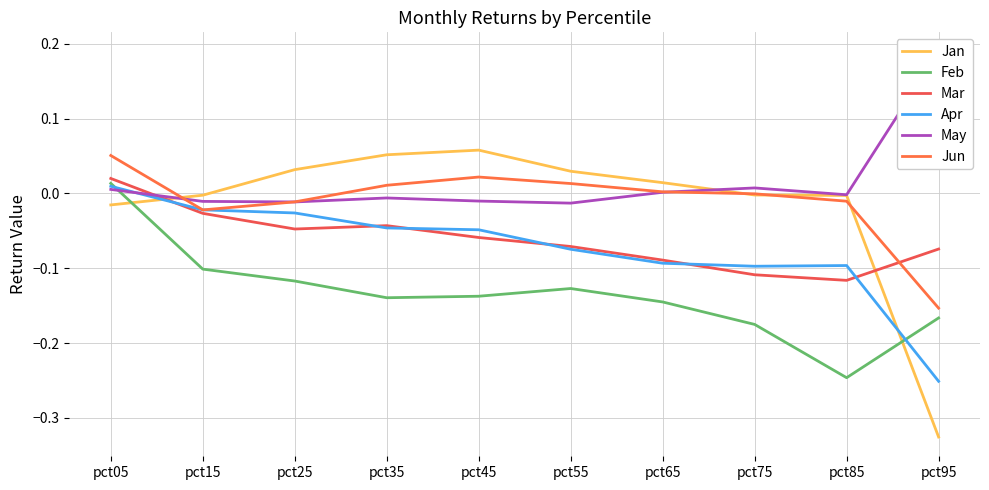

At which label does Feb reach its minimum?

pct85